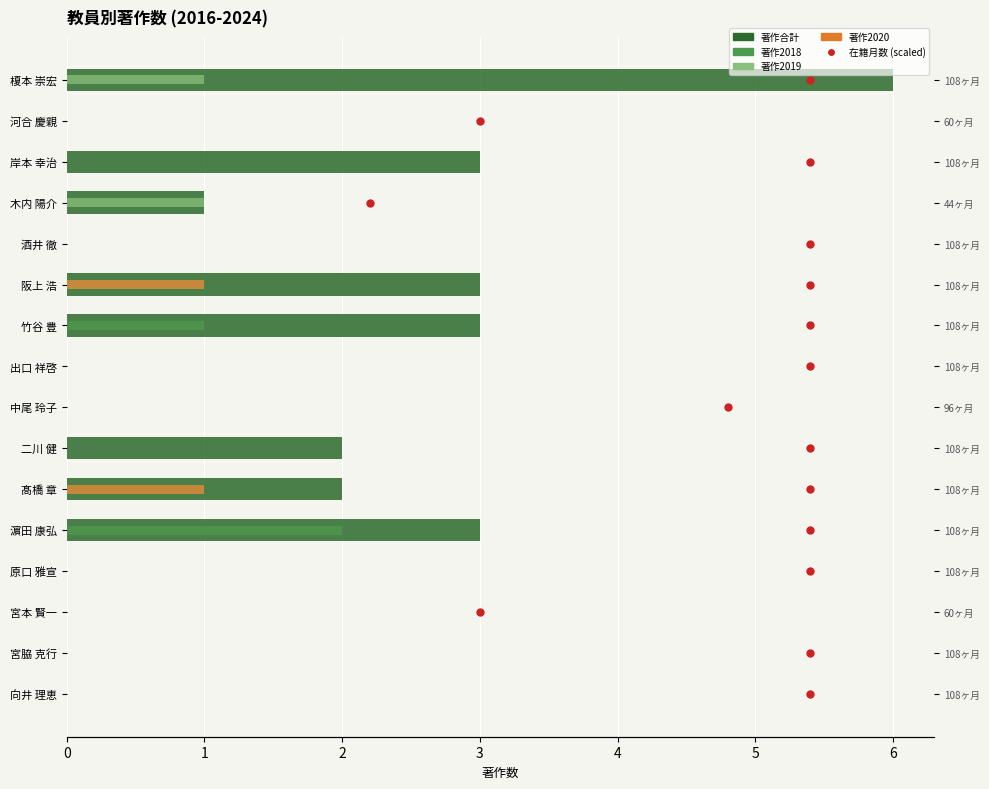

Is the value of 著作2018 at 中尾 玲子 greater than the value of 著作合計 at 宮脇 克行?

No